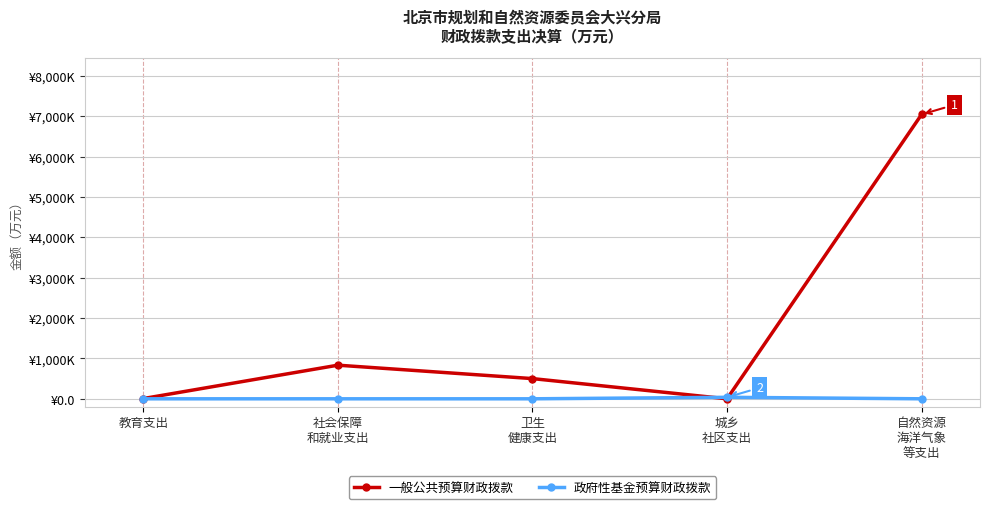

What is the label of the 3rd point from the left?

卫生
健康支出